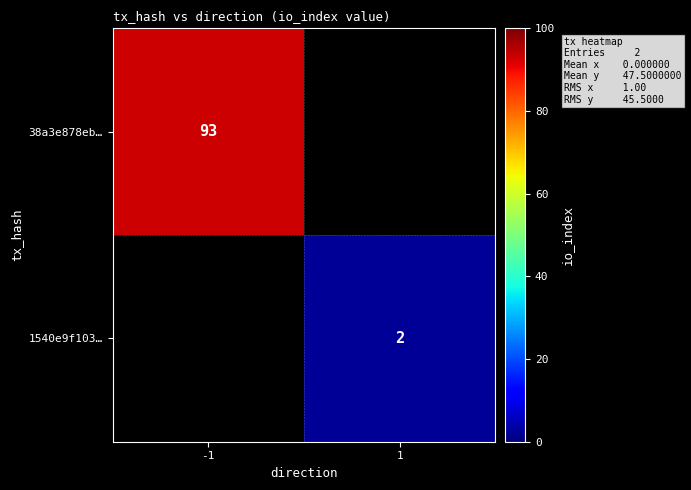

The 1540e9f103… series shows 3 at 1. True or false?

False